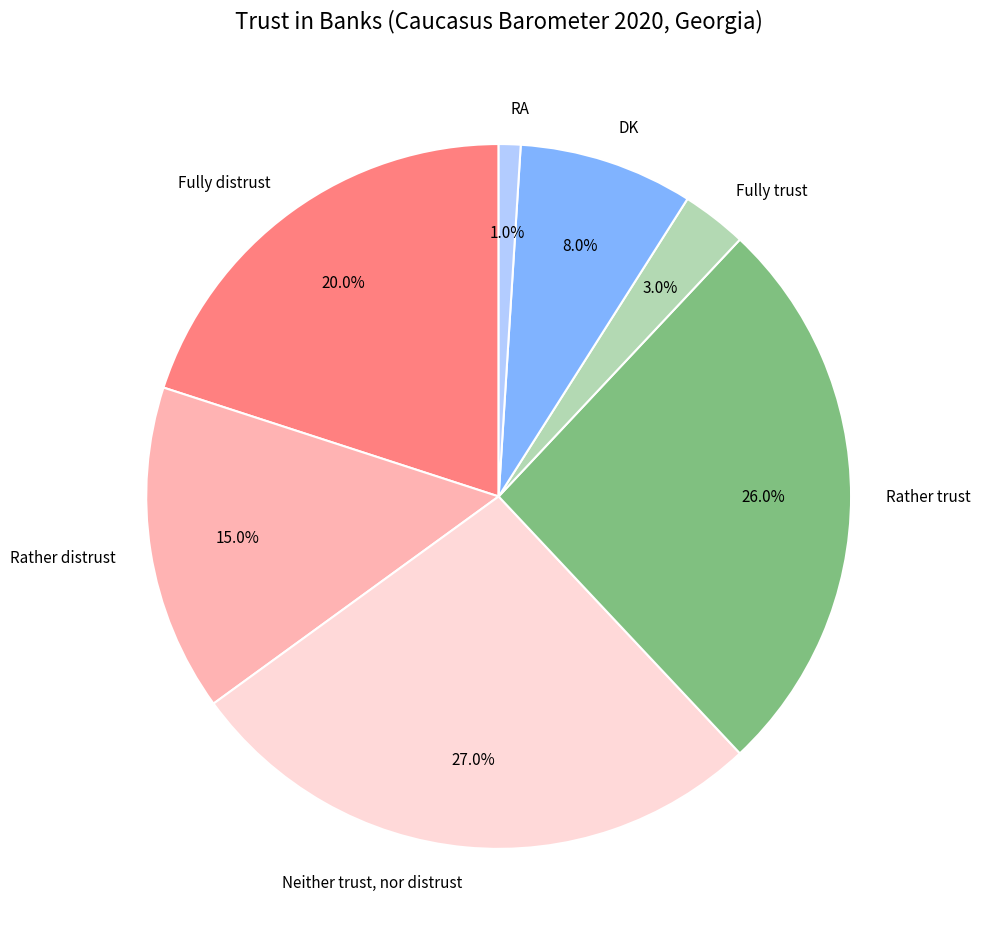

Rank the categories by value from lowest to highest.

RA, Fully trust, DK, Rather distrust, Fully distrust, Rather trust, Neither trust, nor distrust